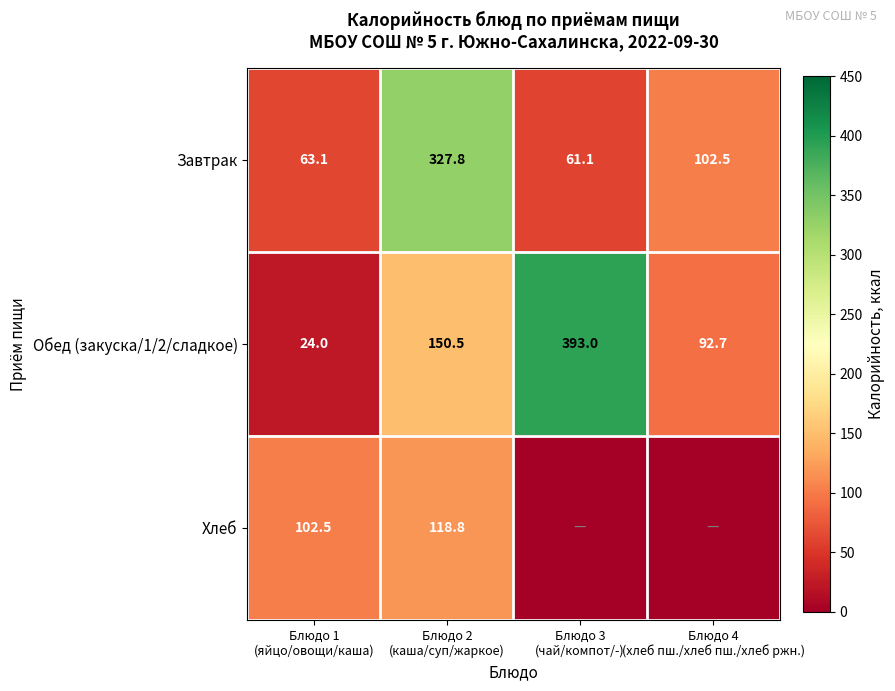

What is the difference between the maximum and minimum values in the Обед (закуска/1/2/сладкое) series?

369.0